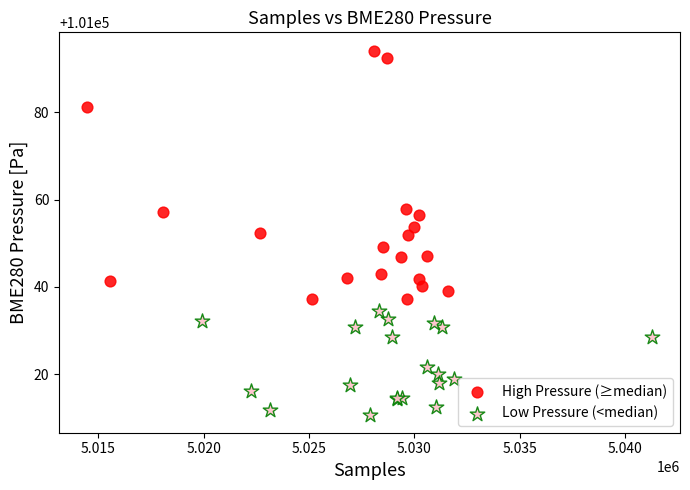

What are all the series names shown in the legend?

High Pressure (≥median), Low Pressure (<median)